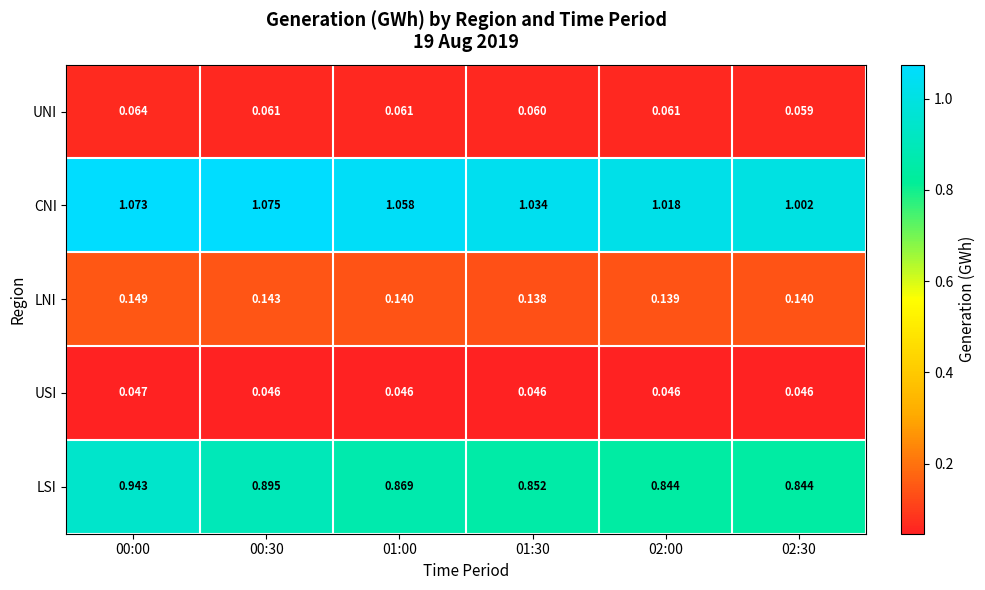

Which series has the largest range (max minus min)?

LSI